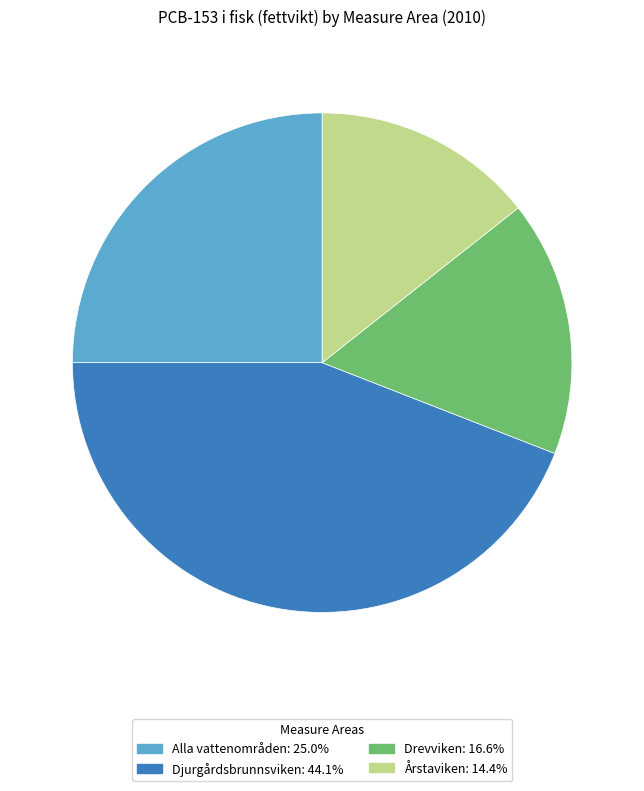

Rank the categories by value from highest to lowest.

Djurgårdsbrunnsviken, Alla vattenområden, Drevviken, Årstaviken